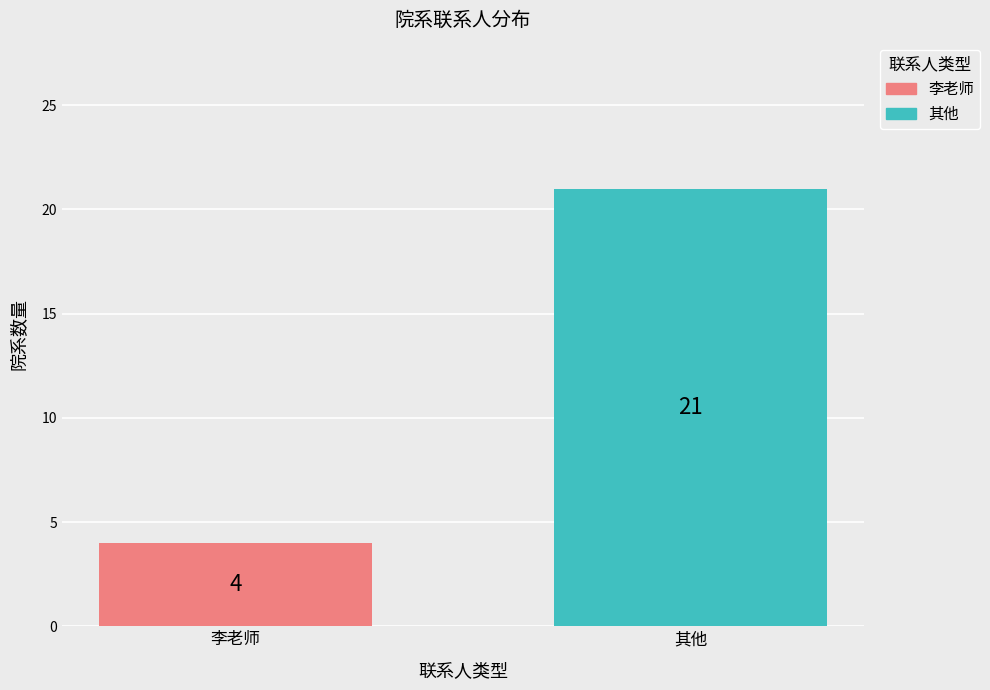

What is the minimum value shown in the chart?

4